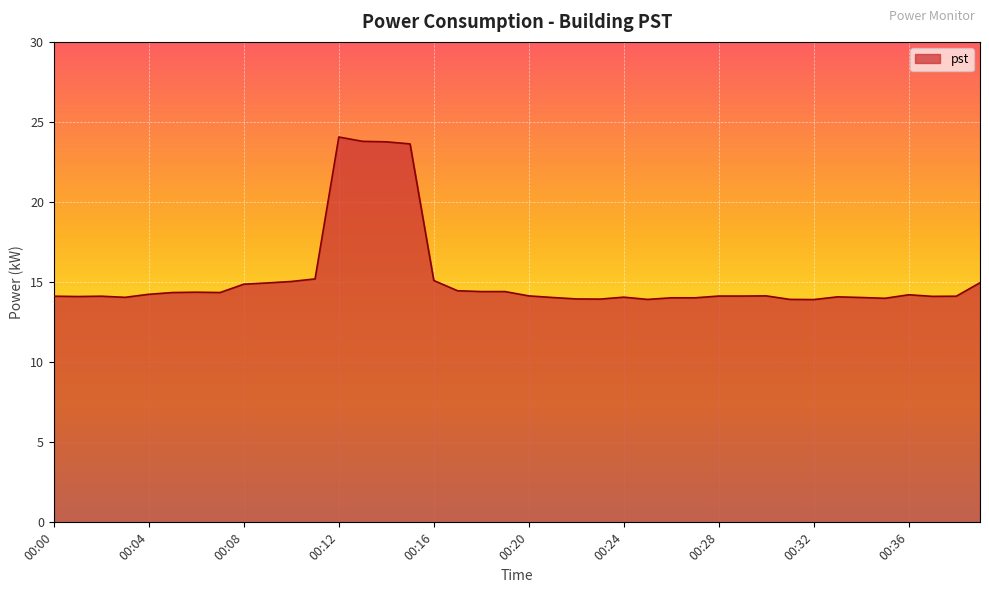

What is the maximum value shown in the chart?

24.1